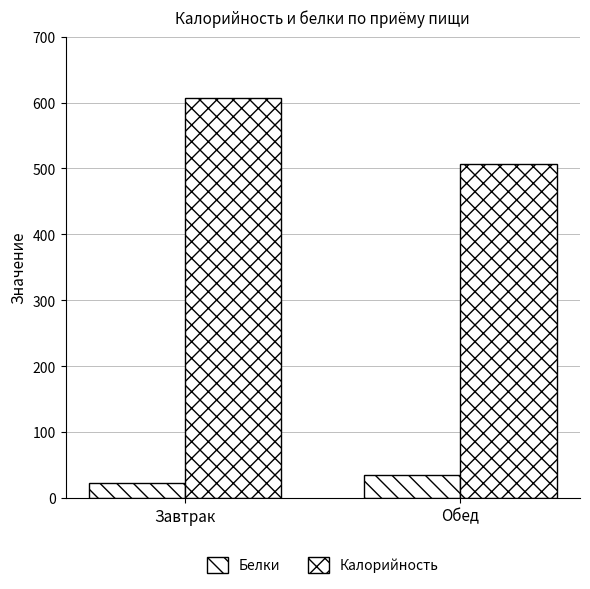

Which series has the largest range (max minus min)?

Калорийность